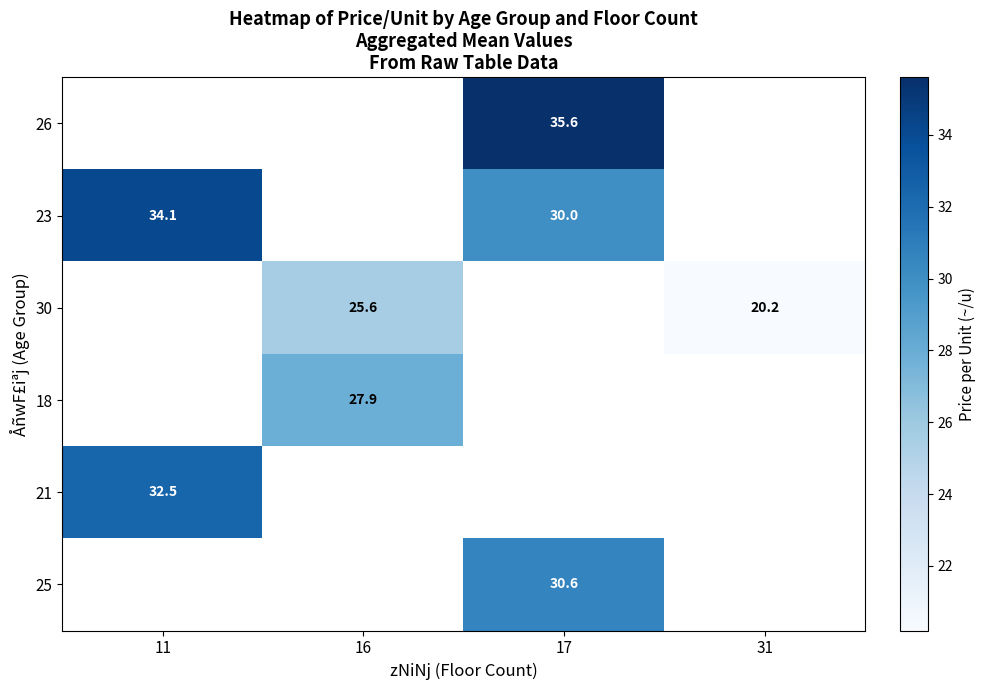

The value of 18 at 16 is 27.9. True or false?

True